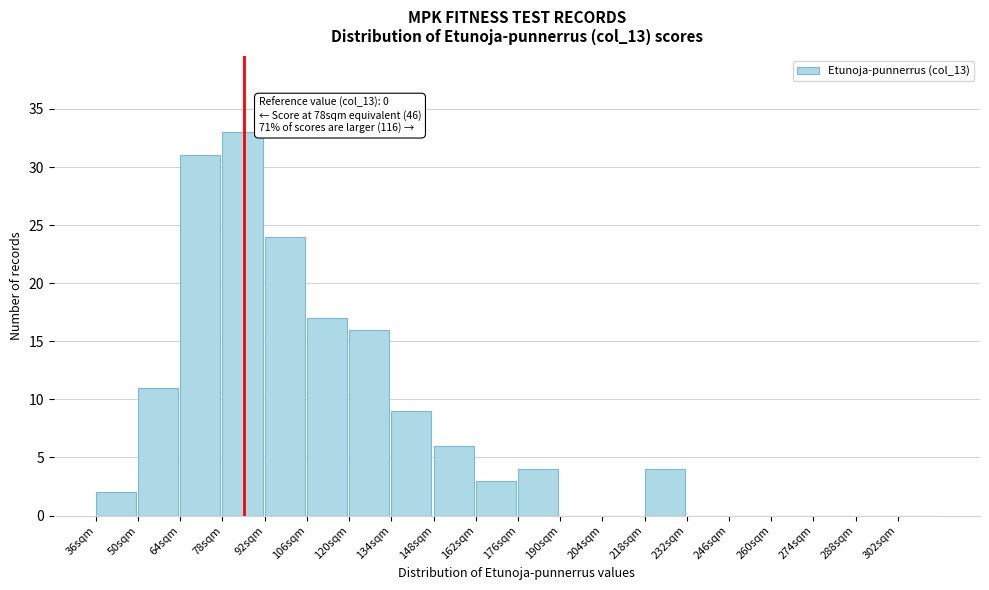

Reading left to right, extract all data points from this chart.

36sqm=2	50sqm=11	64sqm=31	78sqm=33	92sqm=24	106sqm=17	120sqm=16	134sqm=9	148sqm=6	162sqm=3	176sqm=4	190sqm=0	204sqm=0	218sqm=4	232sqm=0	246sqm=0	260sqm=0	274sqm=0	288sqm=0	302sqm=0